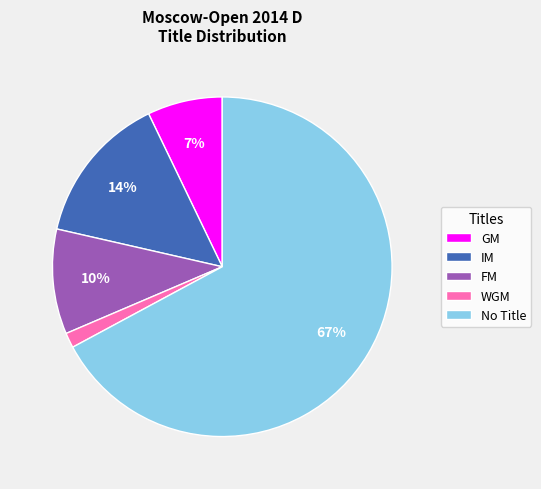

Which has a higher value, GM or IM?

IM